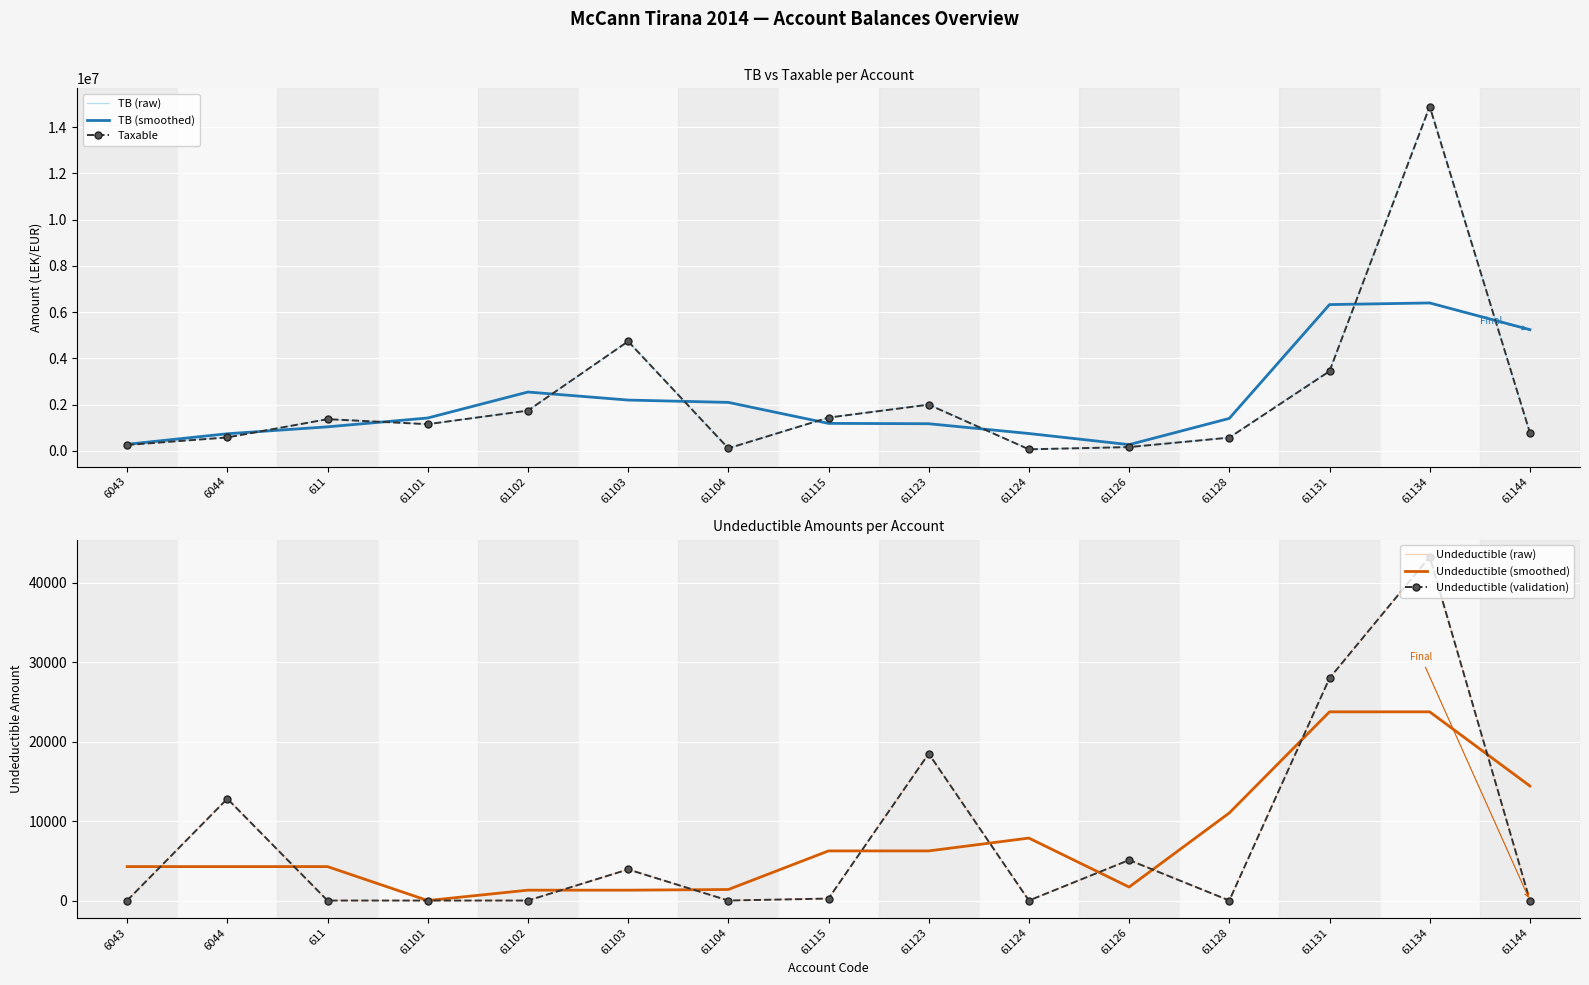

Where does the TB (raw) series first go above 1149043?

611